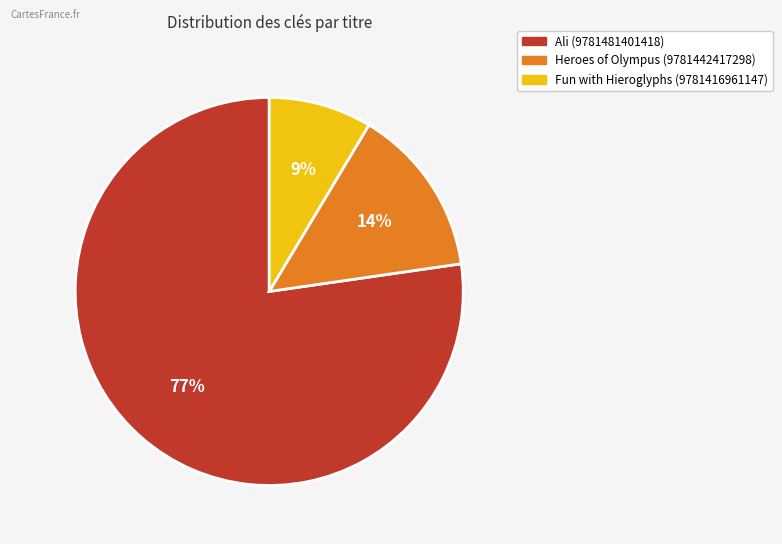

To the nearest percent, what is the combined percentage of Ali (9781481401418) and Heroes of Olympus (9781442417298)?

91%